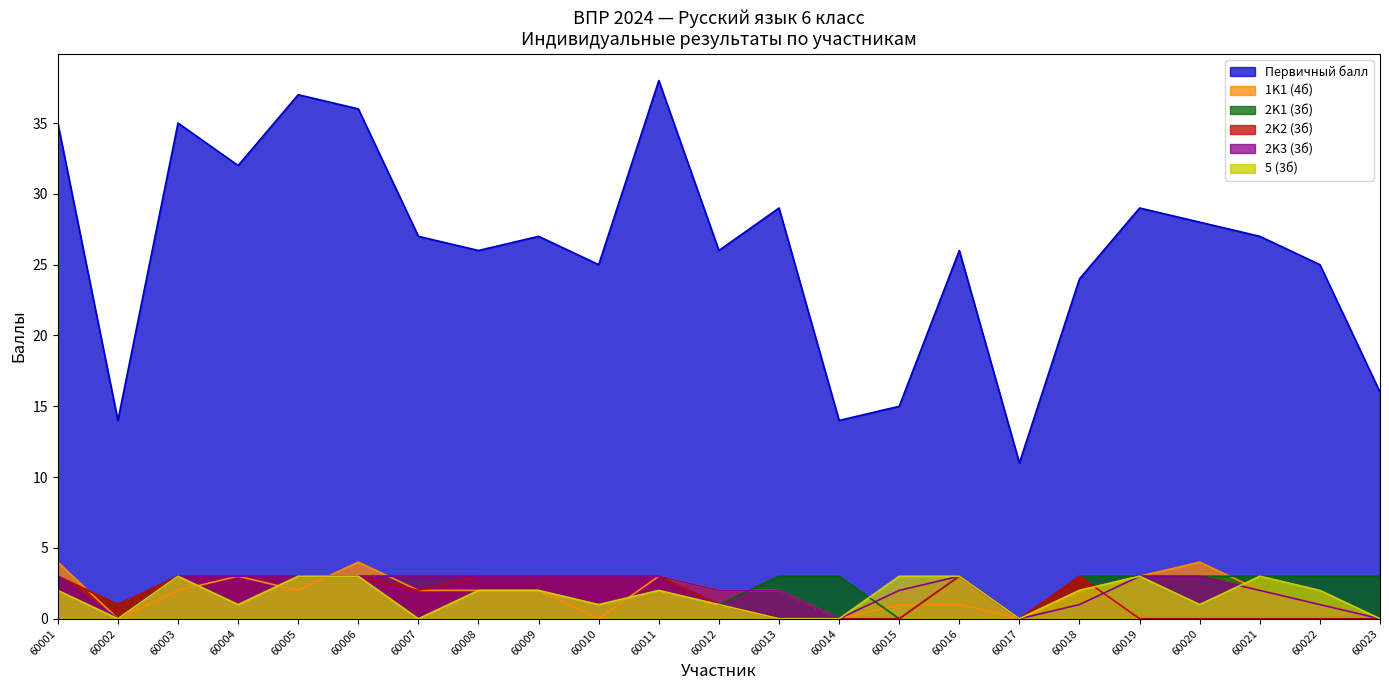

Which label corresponds to the smallest value in the chart?

60002